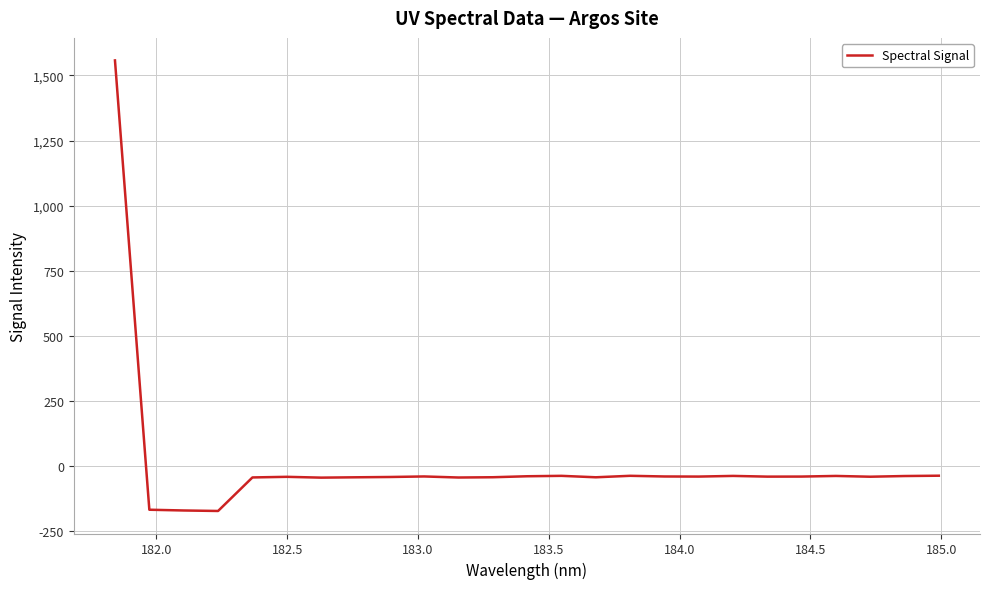

What is the maximum value shown in the chart?

1557.8